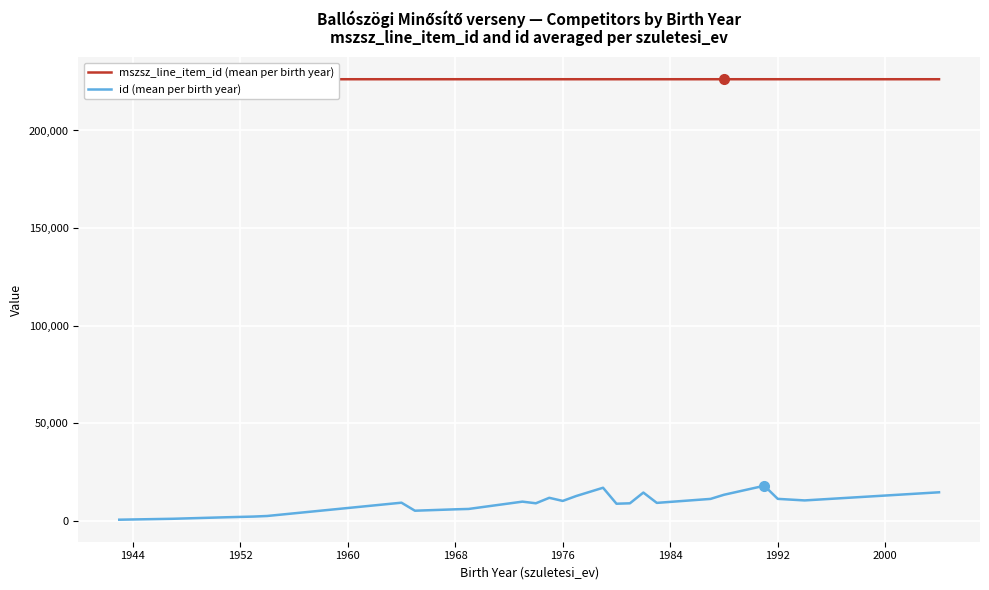

Which series has the largest range (max minus min)?

id (mean per birth year)